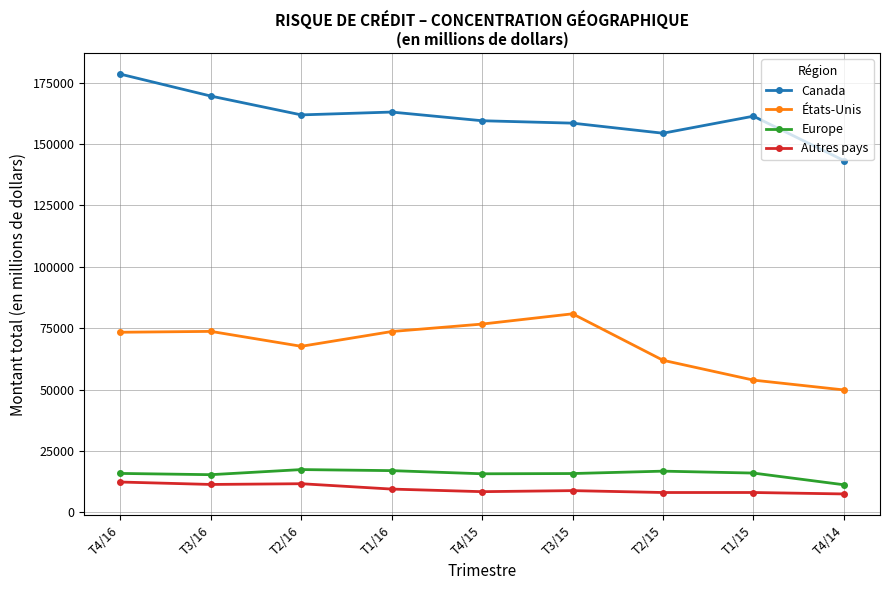

True or false: États-Unis and Europe cross at least once.

False